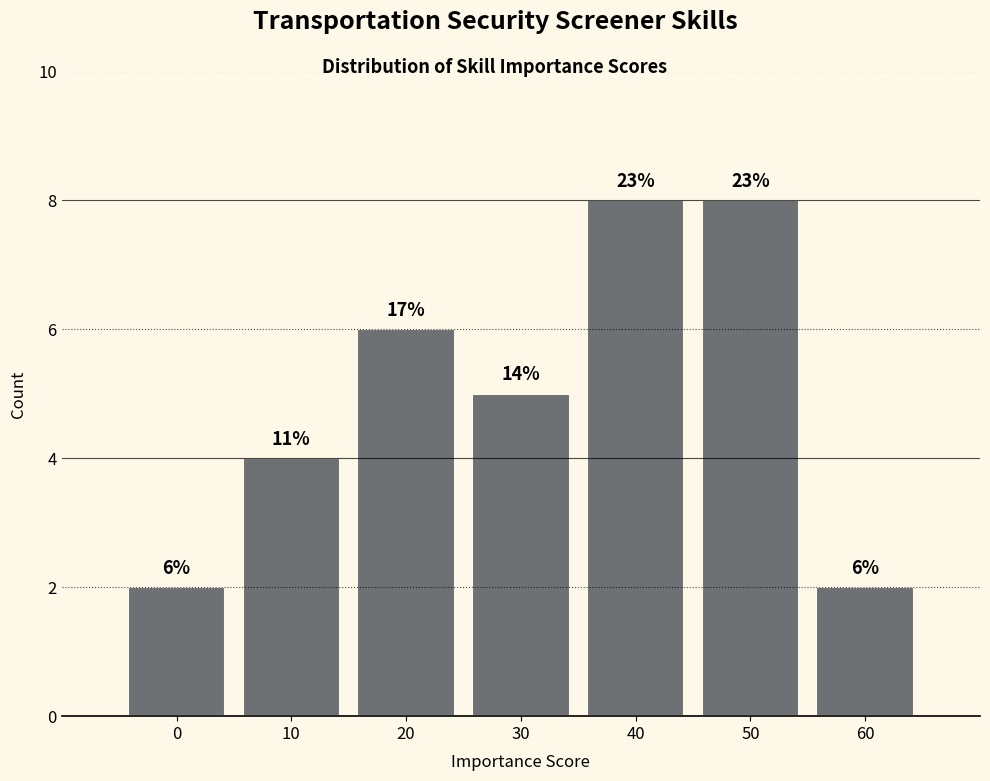

Are the bars horizontal?

No